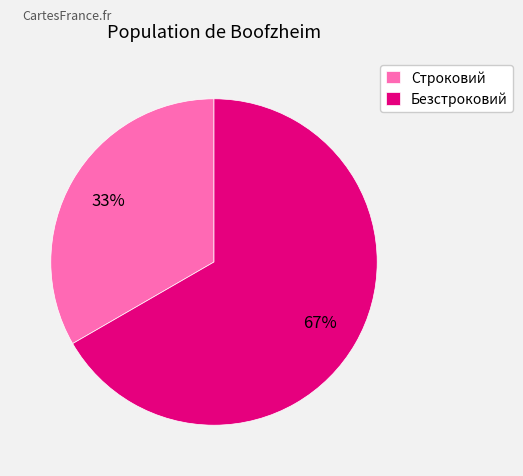

Approximately how many times larger is the value at Безстроковий compared to Строковий?

2.0